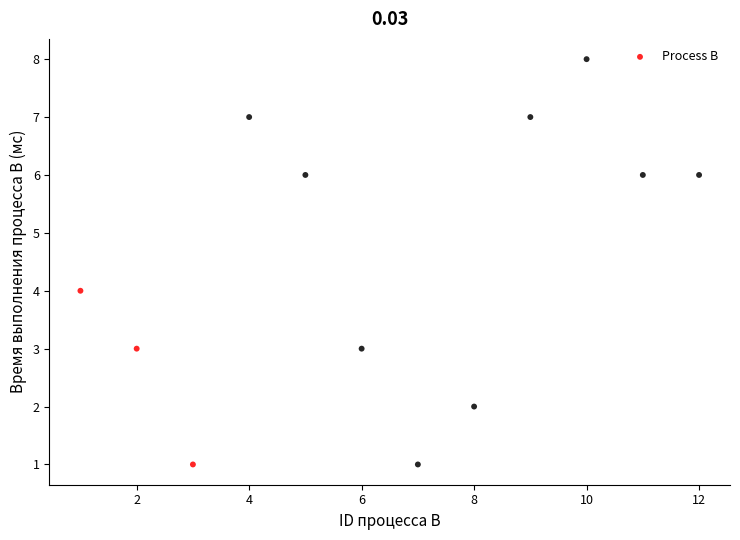

What is the range of Y values (max minus min)?

7